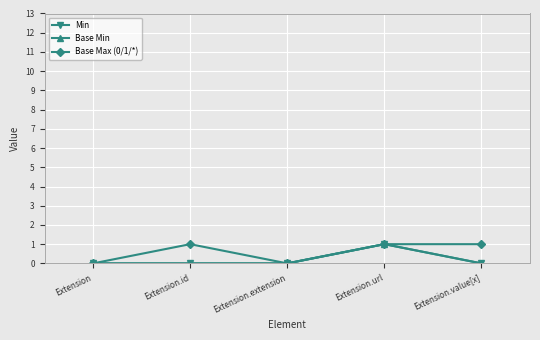

Between Extension.extension and Extension, which is larger?

Extension.extension